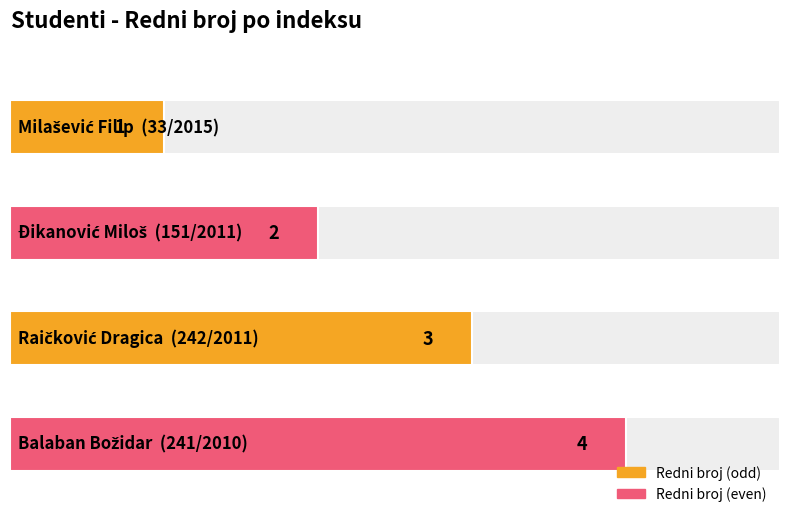

Rank the categories by value from lowest to highest.

33/2015, 151/2011, 242/2011, 241/2010